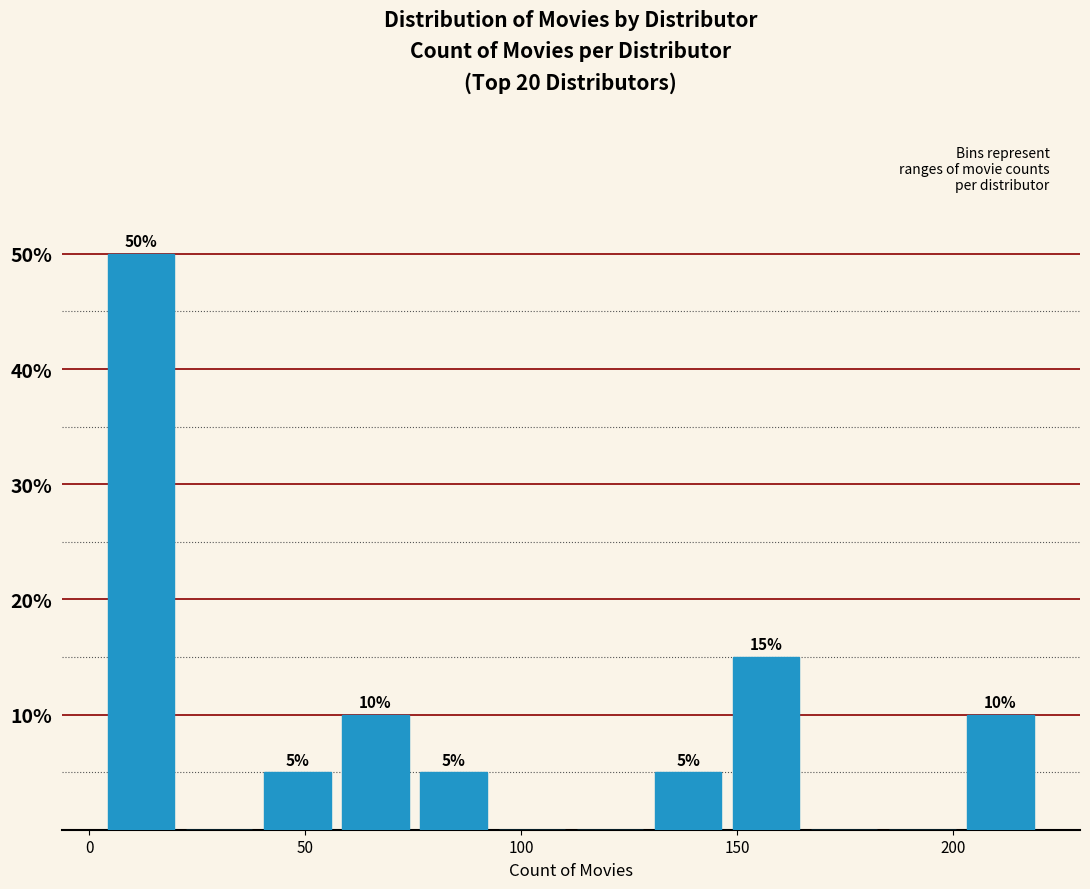

Around what value on the x-axis is the tallest bar? Give the approximate position of its centre, as read against the axis.

10